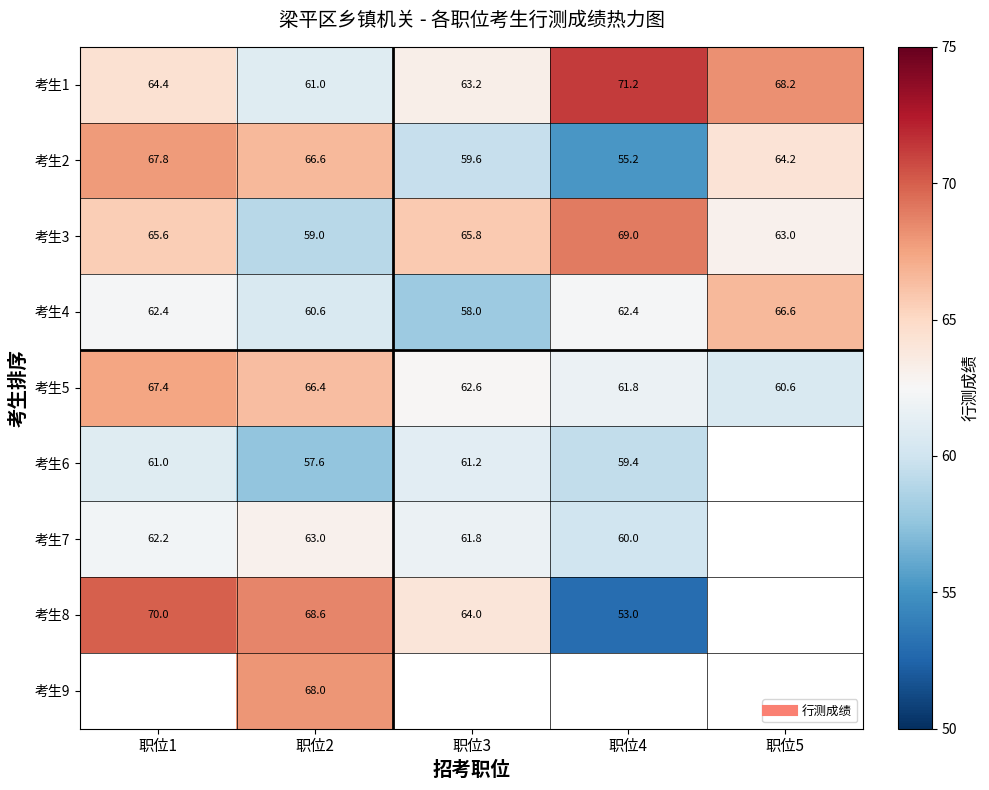

The 考生2 series shows 55.2 at 职位4. True or false?

True